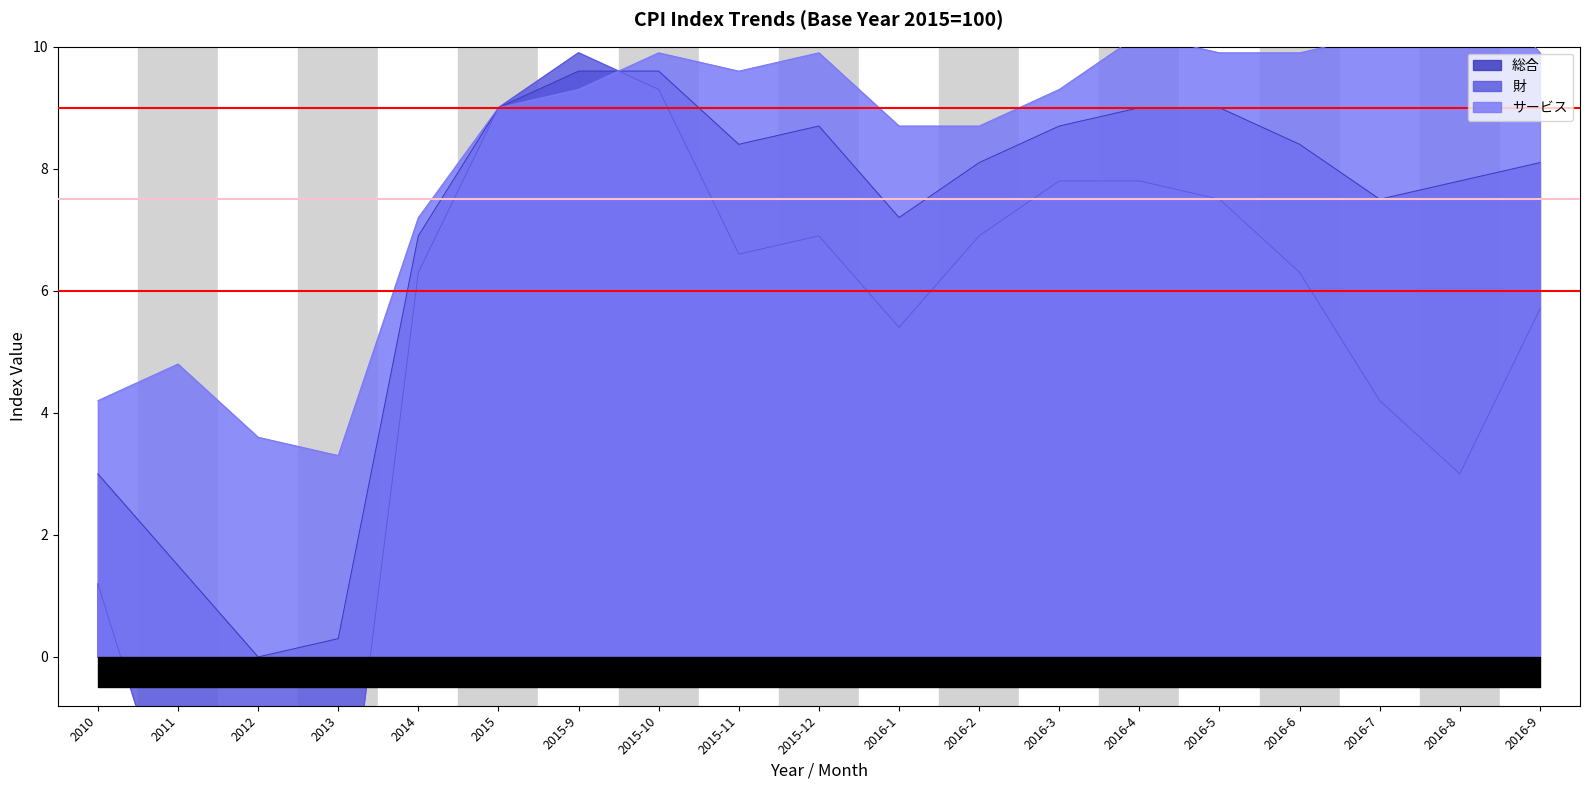

Reading left to right, extract all data points from this chart.

総合: 2010=3.0	2011=1.5	2012=0.0	2013=0.3	2014=6.9	2015=9.0	2015-9=9.6	2015-10=9.6	2015-11=8.4	2015-12=8.7	2016-1=7.2	2016-2=8.1	2016-3=8.7	2016-4=9.0	2016-5=9.0	2016-6=8.4	2016-7=7.5	2016-8=7.8	2016-9=8.1
財: 2010=1.2	2011=-3.0	2012=-5.1	2013=-4.2	2014=6.3	2015=9.0	2015-9=9.9	2015-10=9.3	2015-11=6.6	2015-12=6.9	2016-1=5.4	2016-2=6.9	2016-3=7.8	2016-4=7.8	2016-5=7.5	2016-6=6.3	2016-7=4.2	2016-8=3.0	2016-9=5.7
サービス: 2010=4.2	2011=4.8	2012=3.6	2013=3.3	2014=7.2	2015=9.0	2015-9=9.3	2015-10=9.9	2015-11=9.6	2015-12=9.9	2016-1=8.7	2016-2=8.7	2016-3=9.3	2016-4=10.2	2016-5=9.9	2016-6=9.9	2016-7=10.2	2016-8=11.4	2016-9=9.9